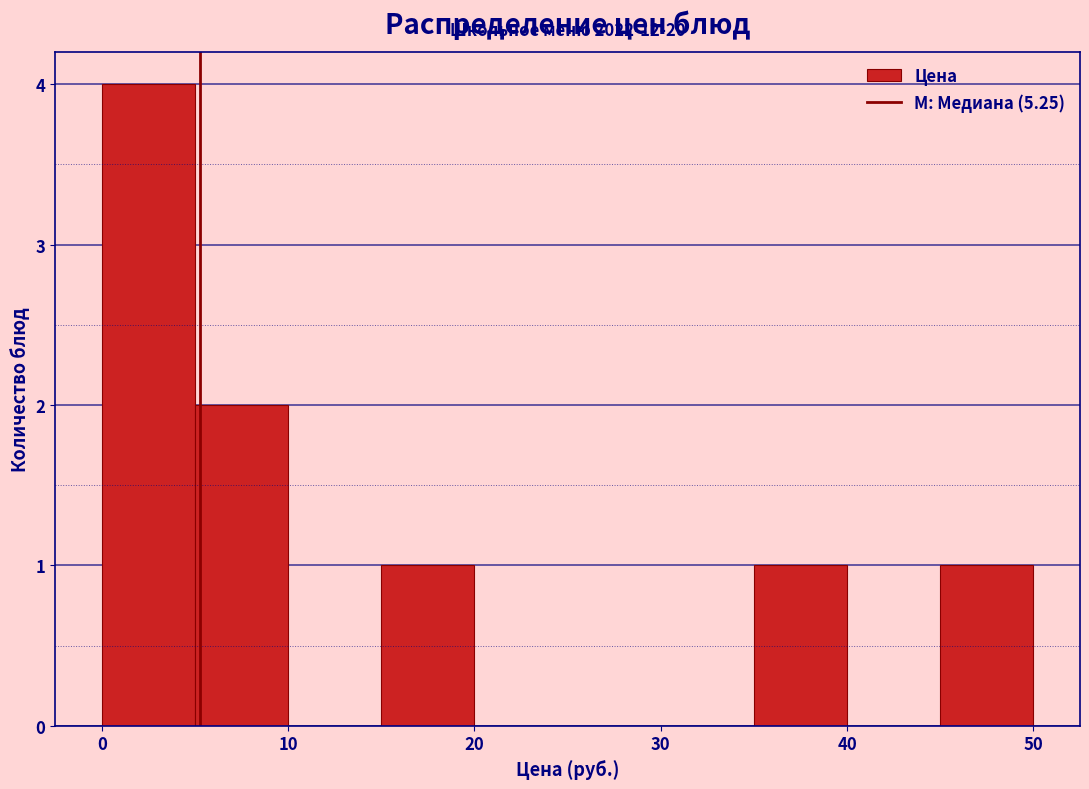

Which range on the x-axis has the tallest bar?

0 to 5